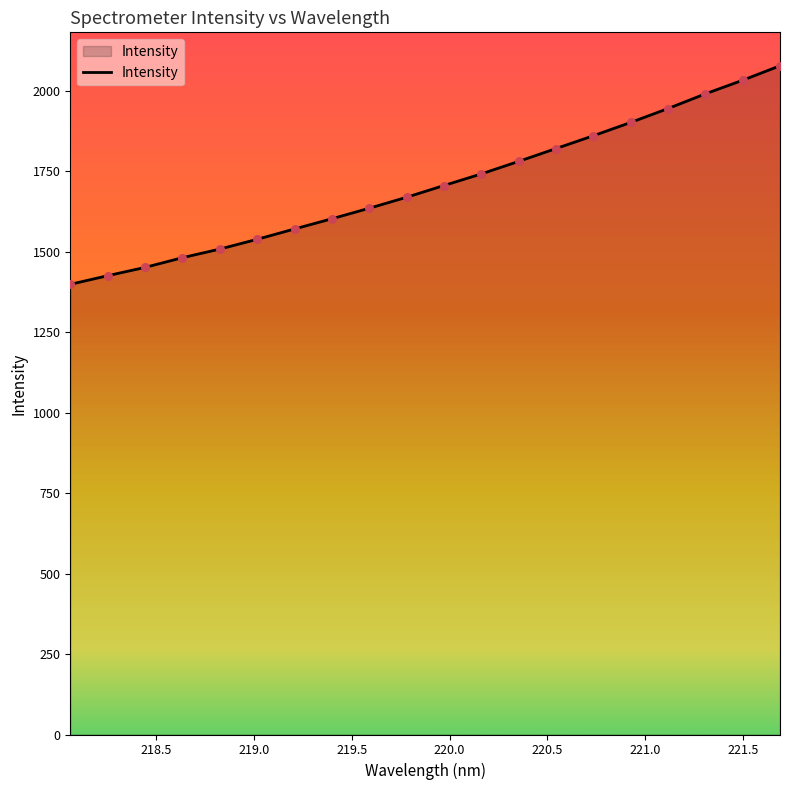

What is the greatest value displayed?

2077.5